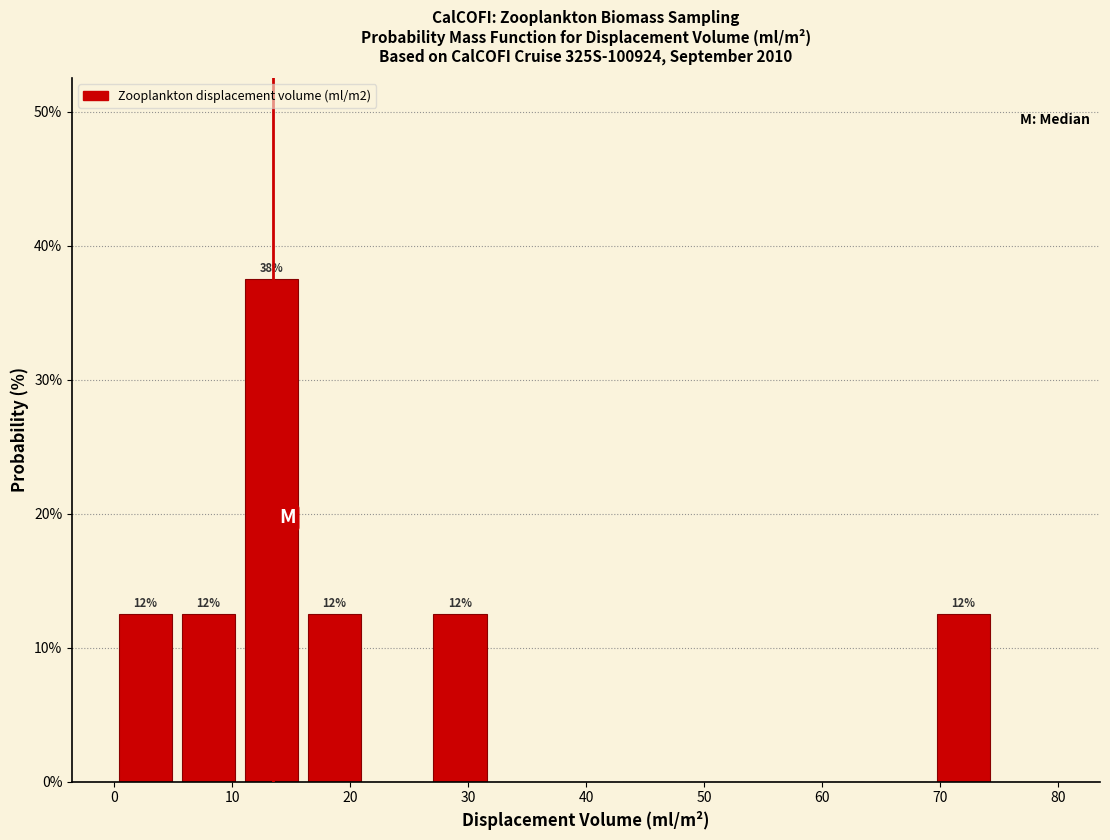

Which range on the x-axis has the tallest bar?

11 to 16